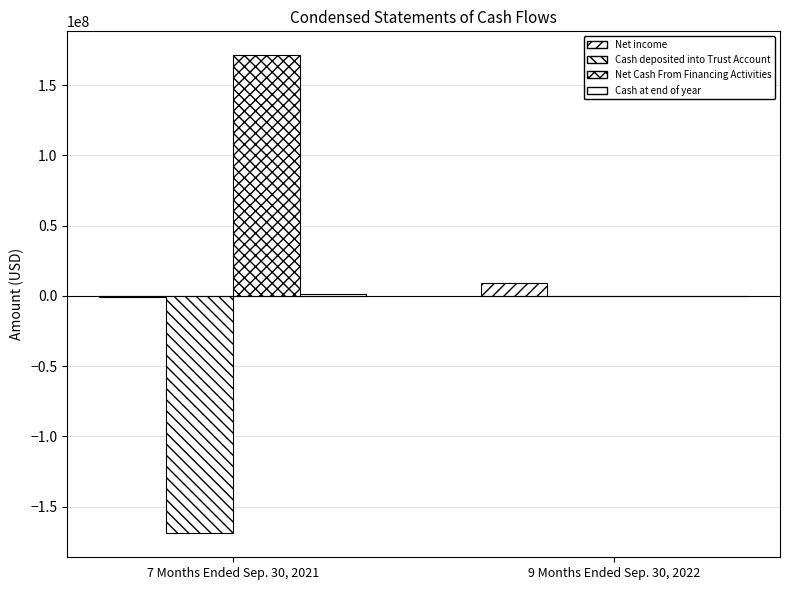

At which label is Net income closest to 4441865?

7 Months Ended Sep. 30, 2021